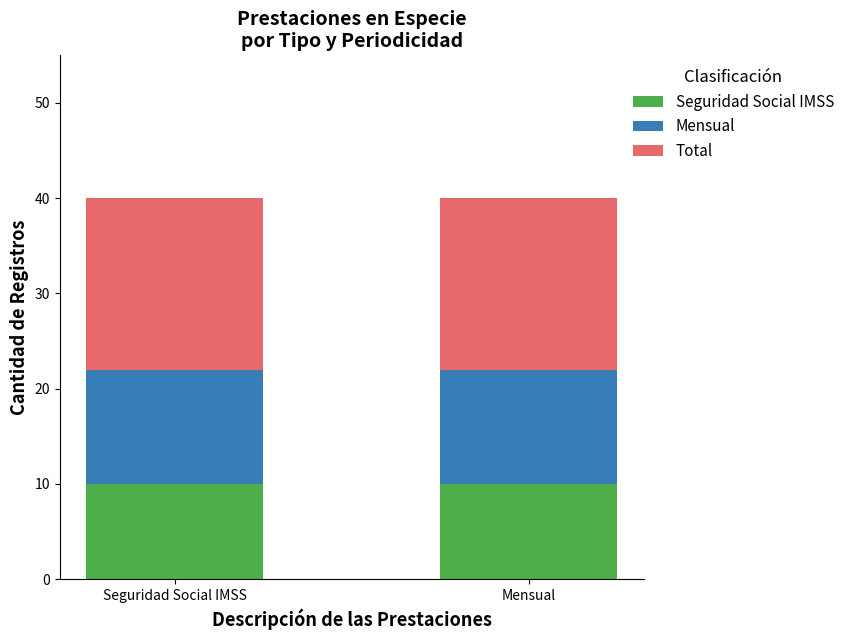

How many bars are there in total?

2